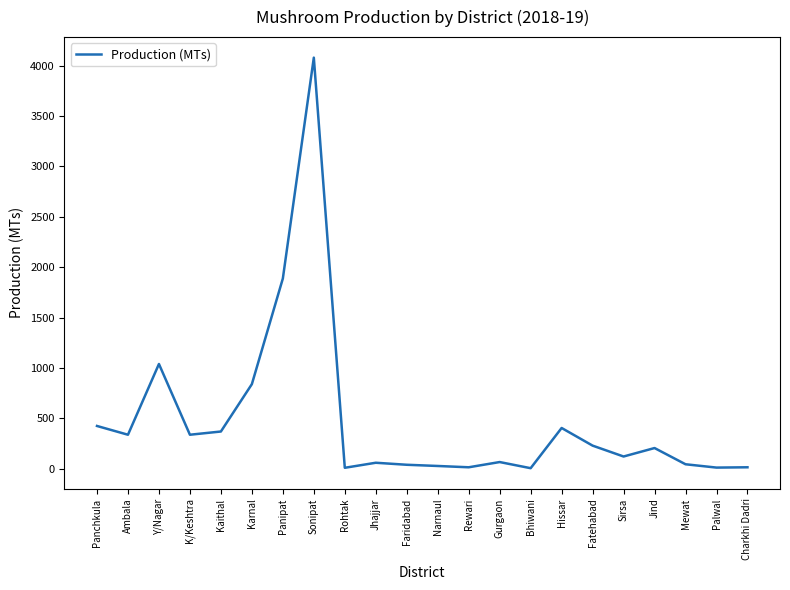

What is the greatest value displayed?

4080